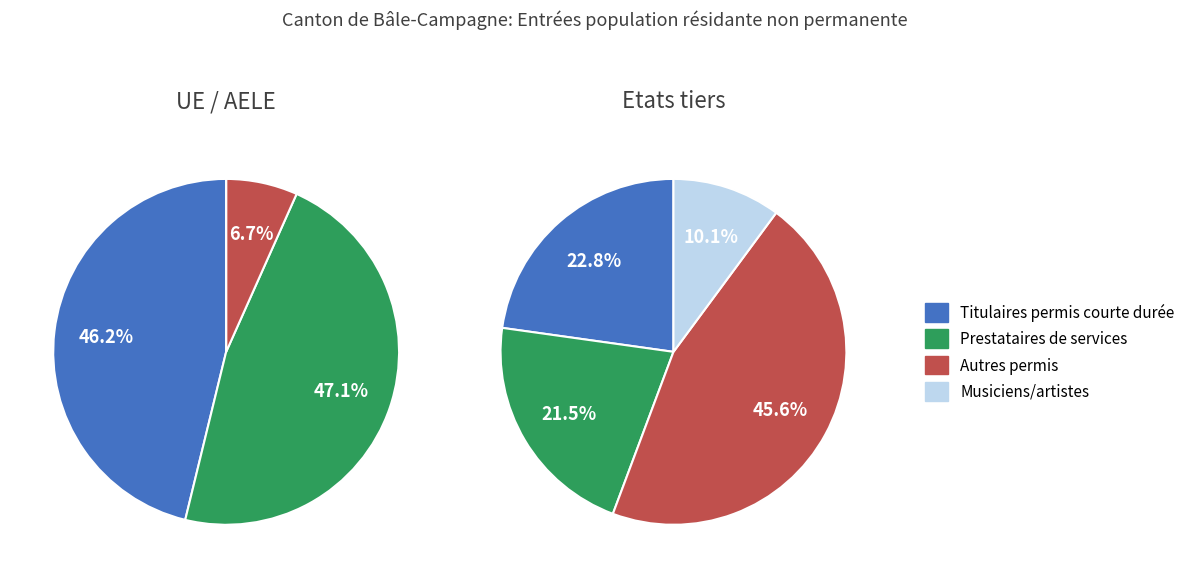

True or false: Europe accounts for 92% of the total.

True